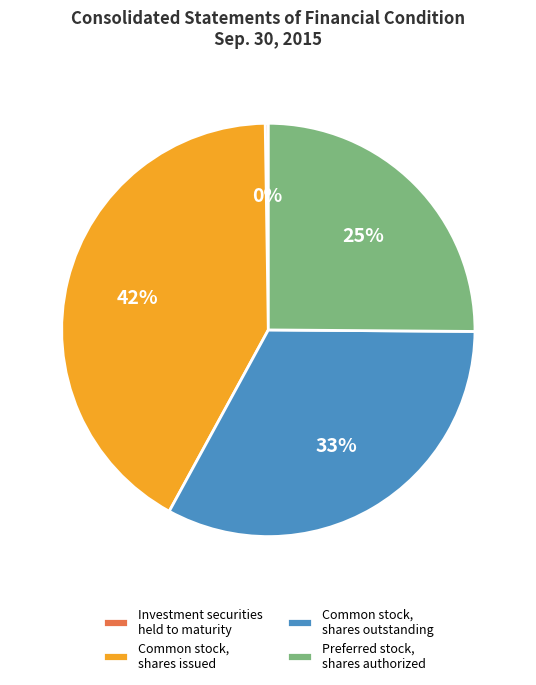

Which slice is the largest?

Common stock, shares issued